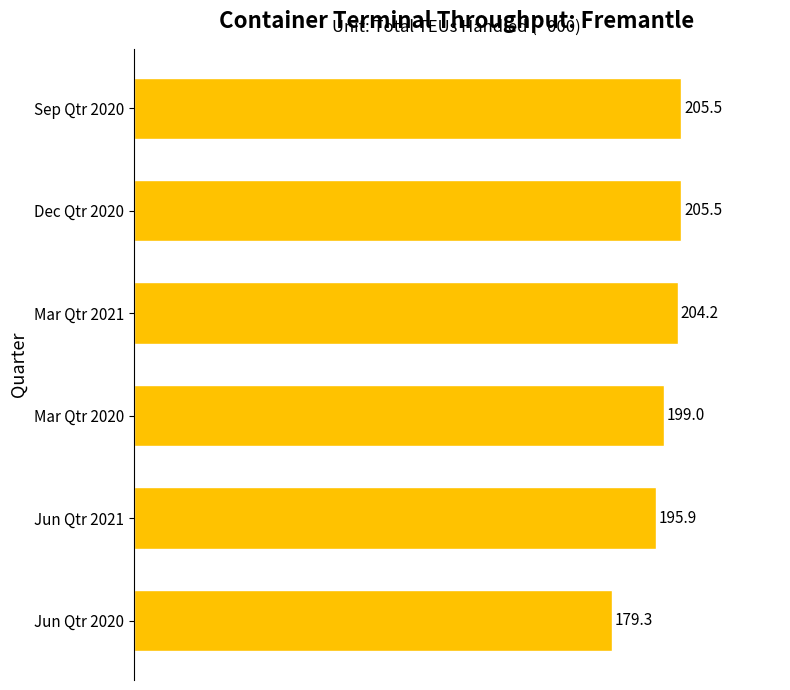

What is the minimum value shown in the chart?

179.3